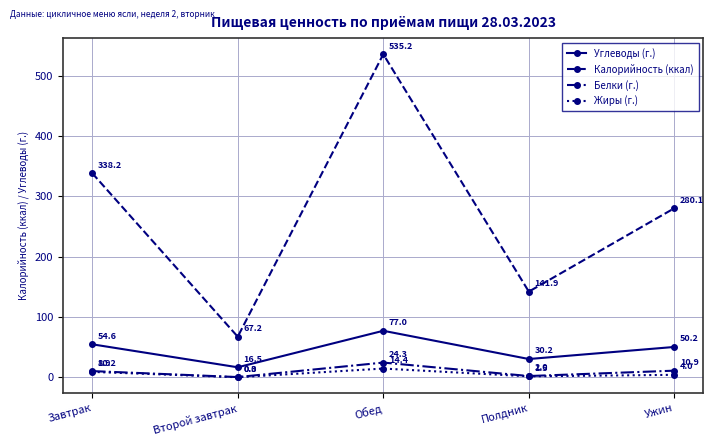

Does the chart display data point markers on the line(s)?

Yes